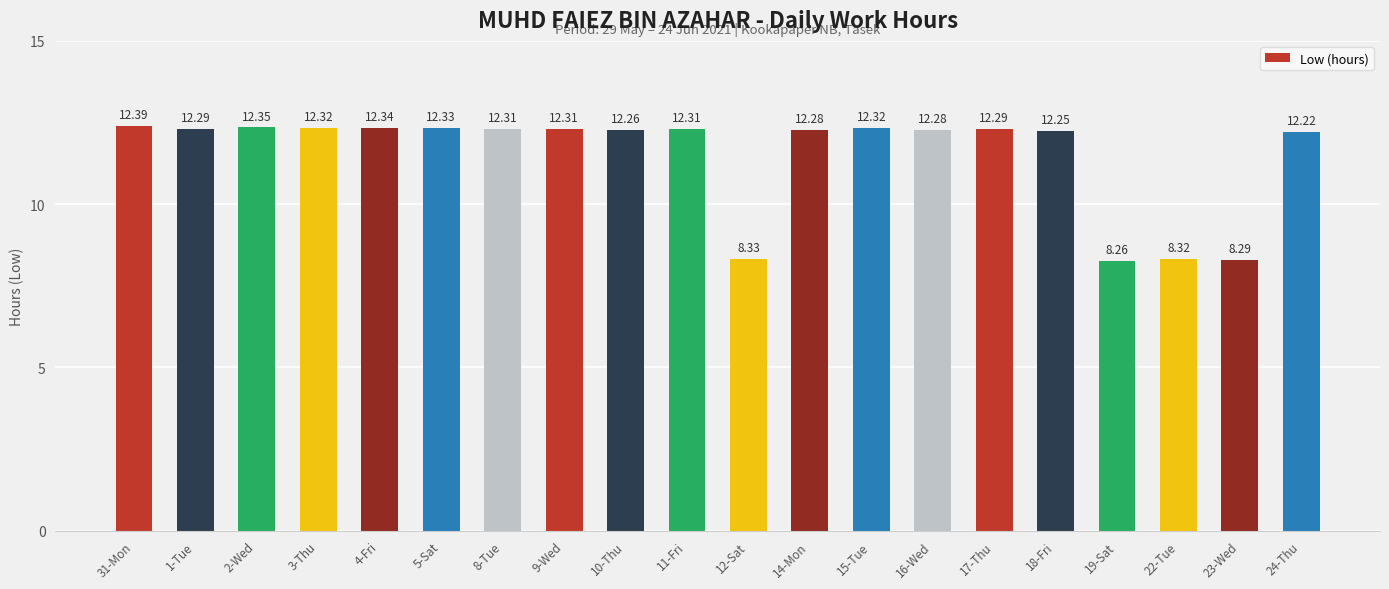

Are the bars horizontal?

No